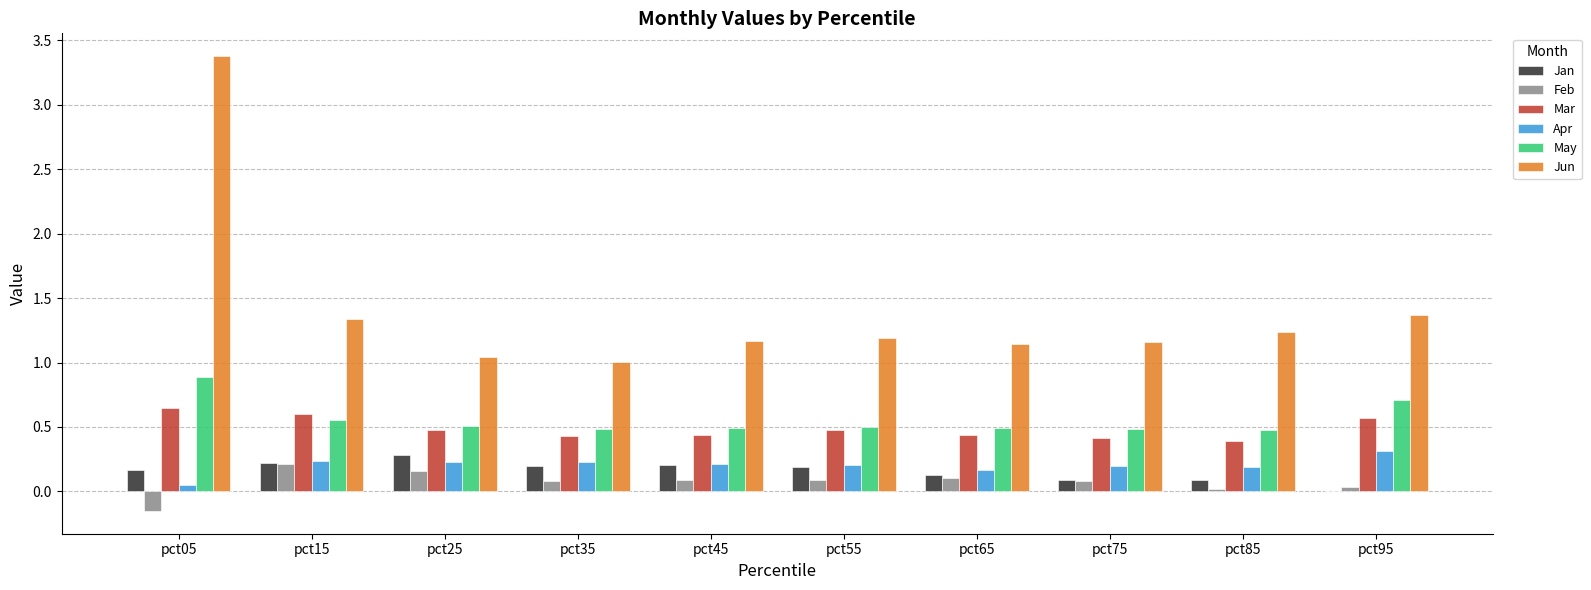

What is the total value across all series at pct15?

3.2